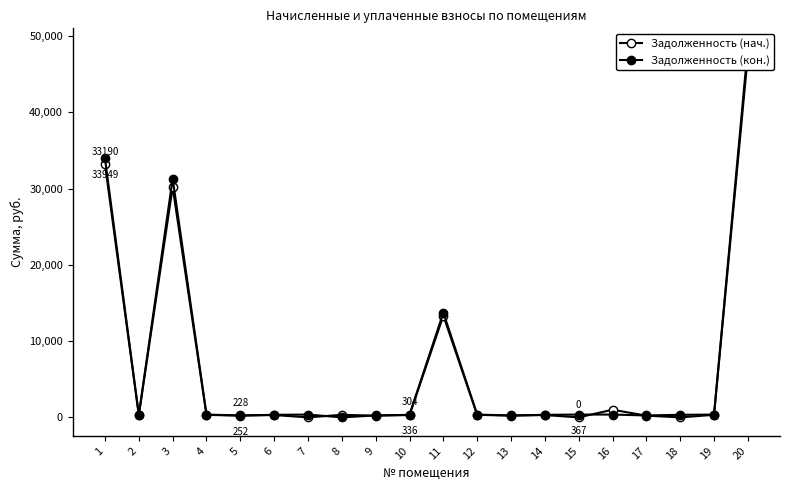

What are all the series names shown in the legend?

Задолженность (нач.), Задолженность (кон.)